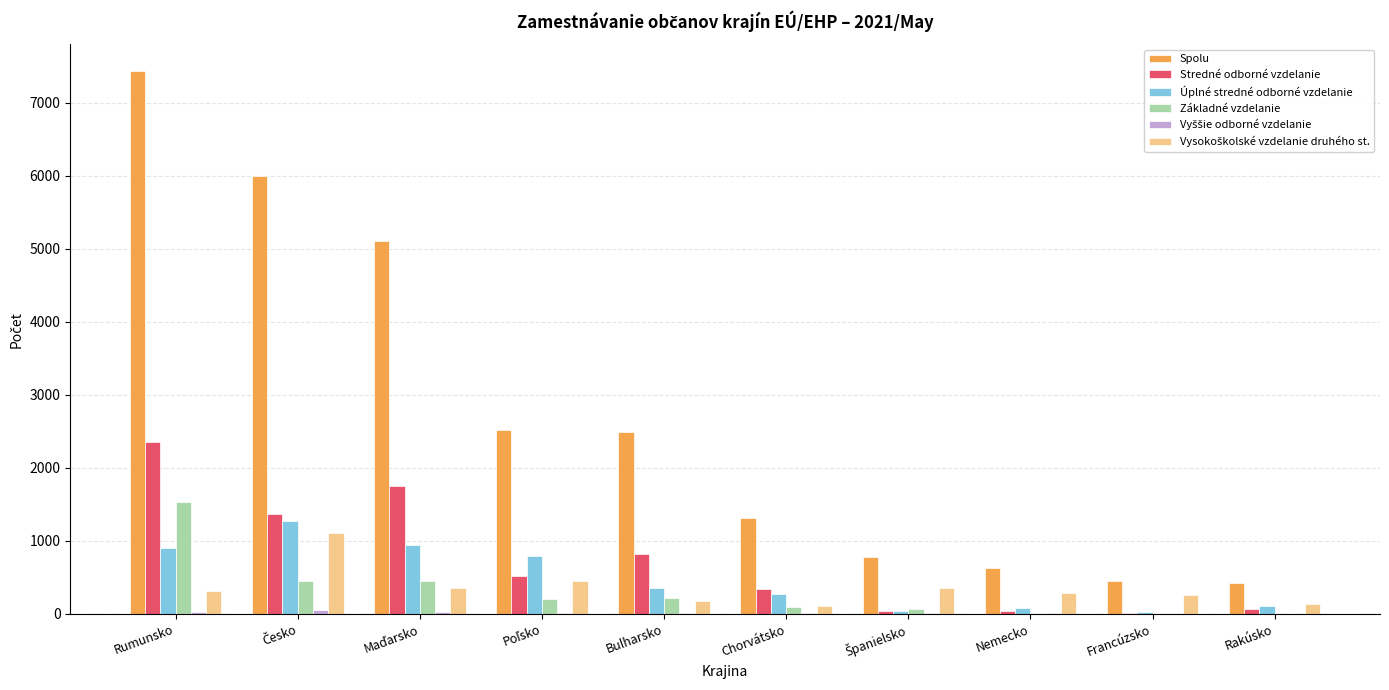

The value of Základné vzdelanie at Nemecko is 6. True or false?

True